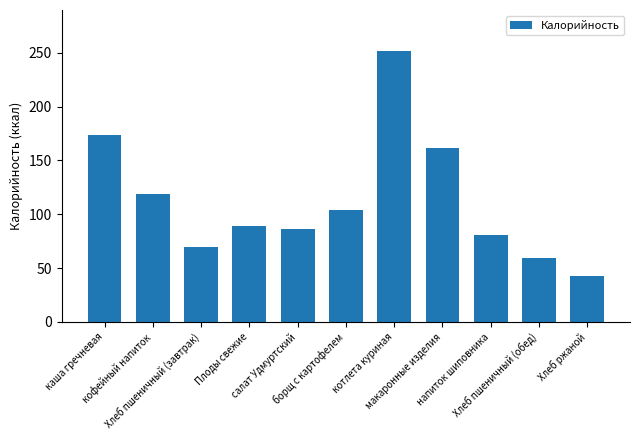

Reading left to right, list all the values displayed in this chart.

каша гречневая=174	кофейный напиток=119	Хлеб пшеничный (завтрак)=70	Плоды свежие=89	салат Удмуртский=86	борщ с картофелем=104	котлета куриная=252	макаронные изделия=162	напиток шиповника=81	Хлеб пшеничный (обед)=59	Хлеб ржаной=43